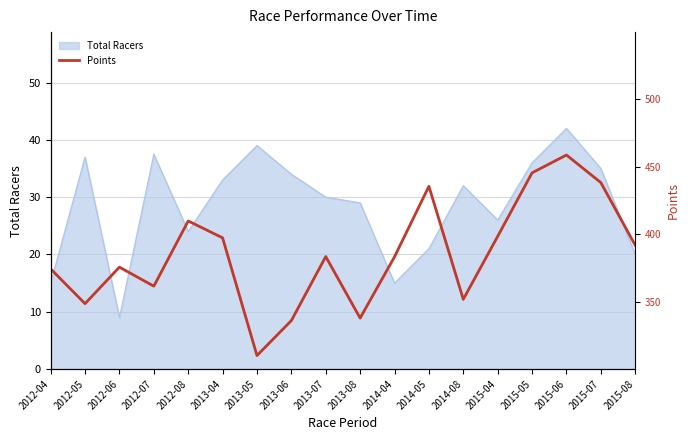

At which label does Total Racers reach its peak?

2015-06